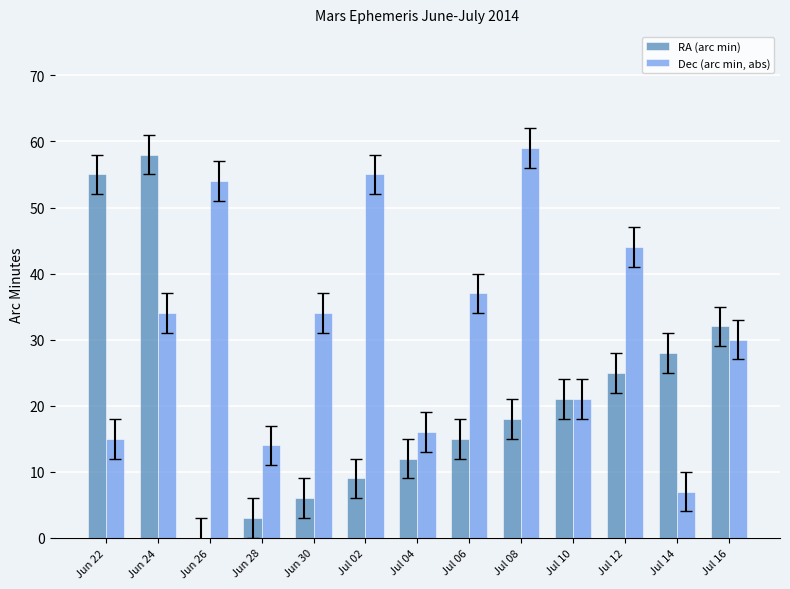

Where is RA (arc min) nearest to the value 29?

Jul 14